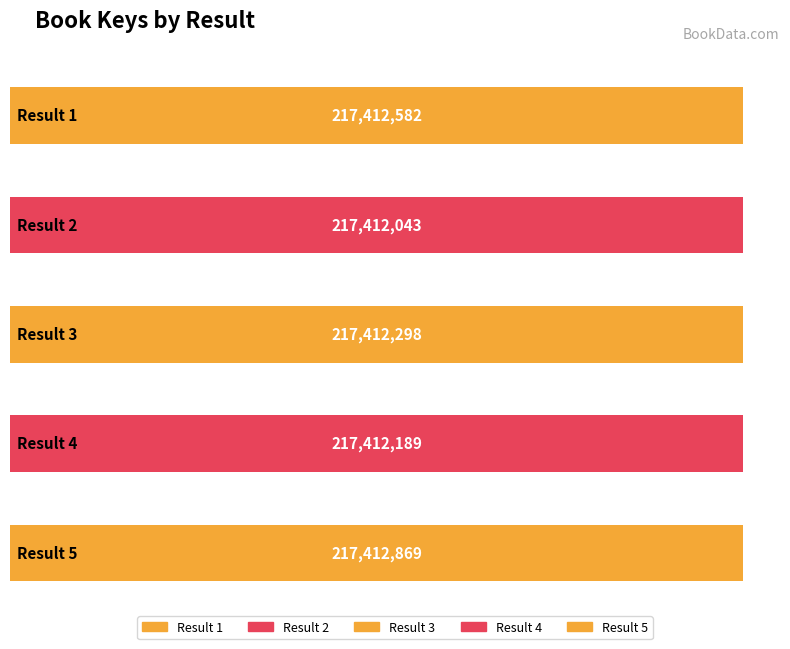

Where does the data first go above 217412298?

1